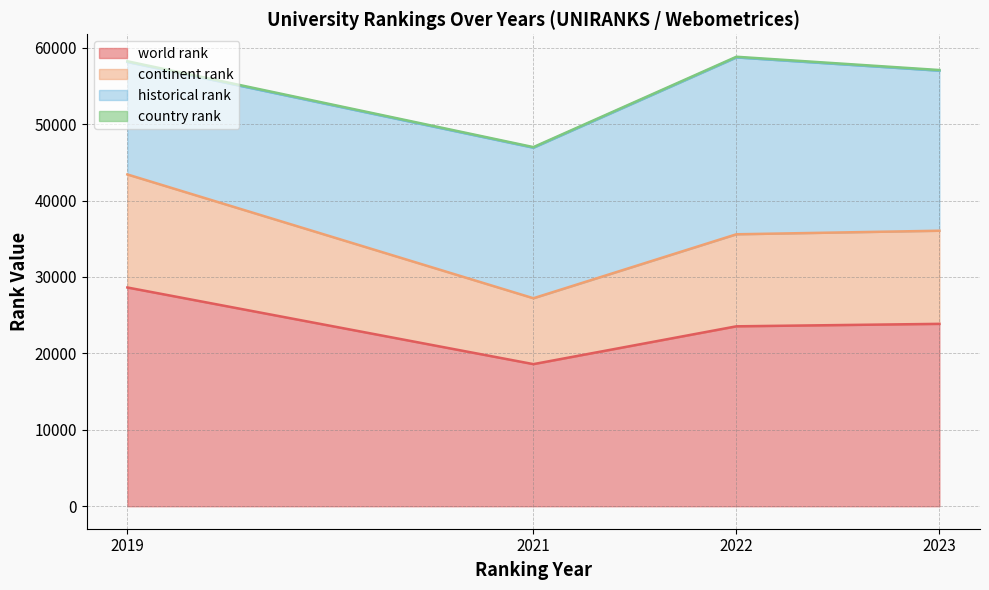

How many lines are shown in the chart?

4